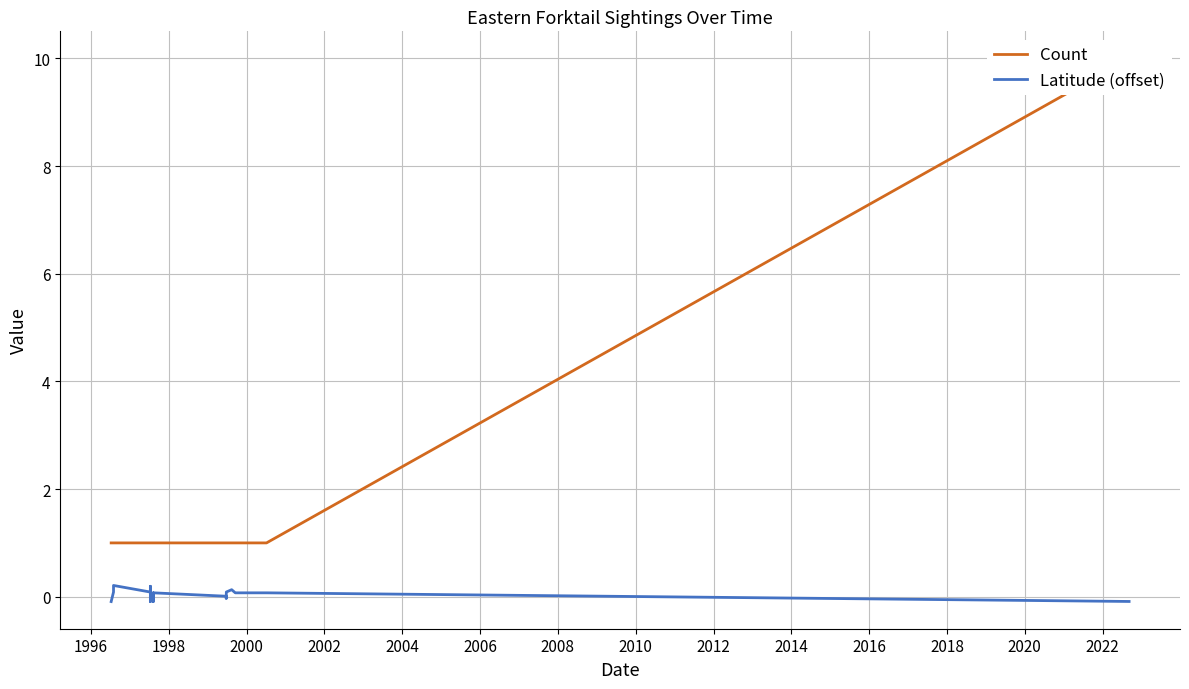

What is the smallest value displayed?

-0.1